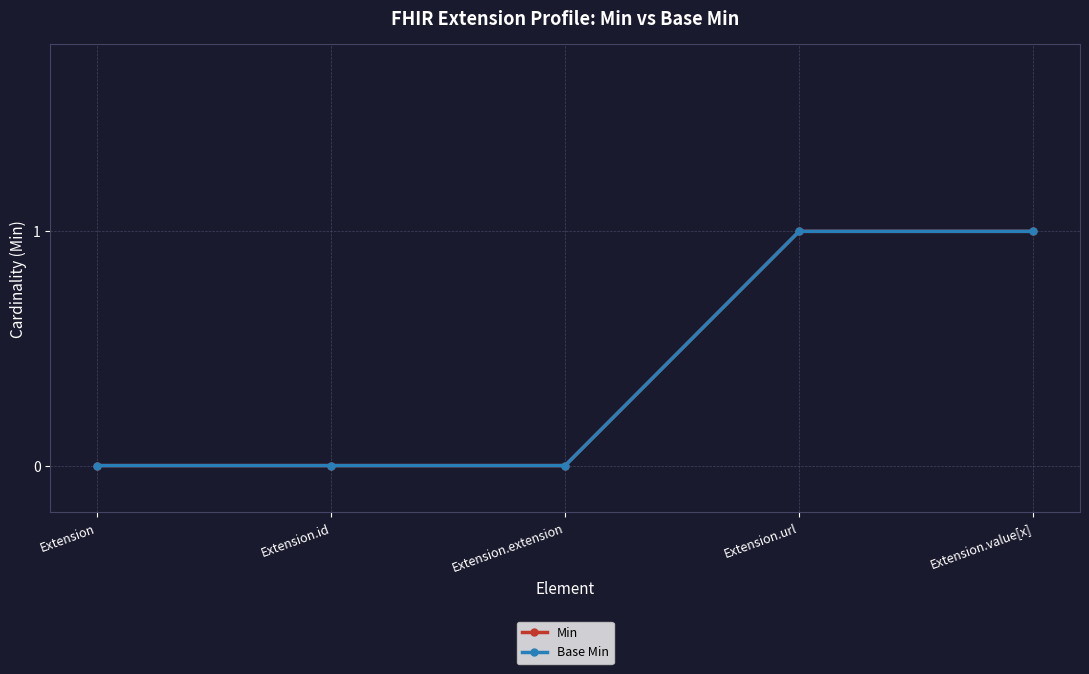

Is this an area chart (filled region under the line)?

No